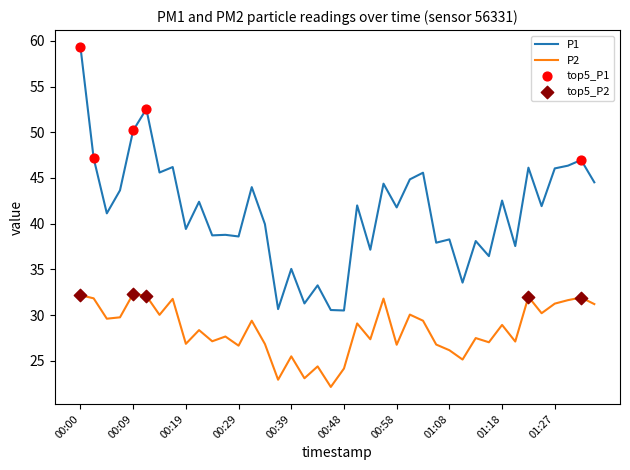

Which series has the largest total across all categories?

P1